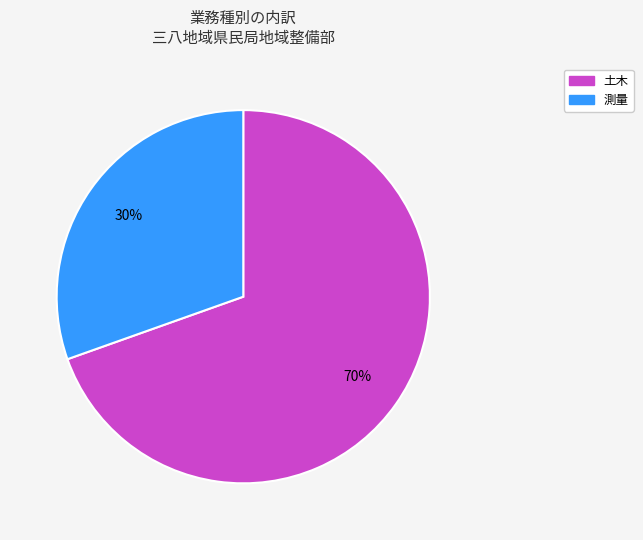

Which category has the smallest portion of the pie?

測量